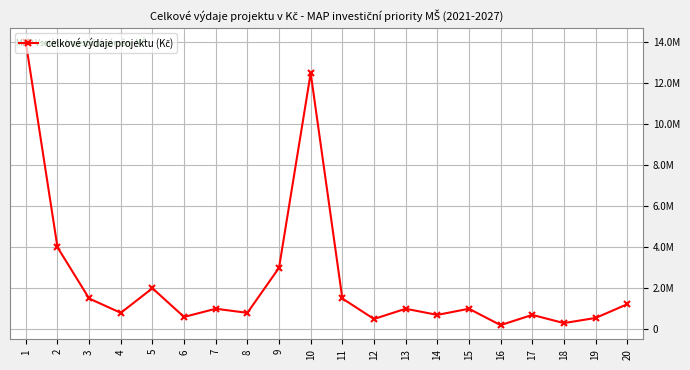

True or false: there are more than 0 points higher than both neighbors.

True